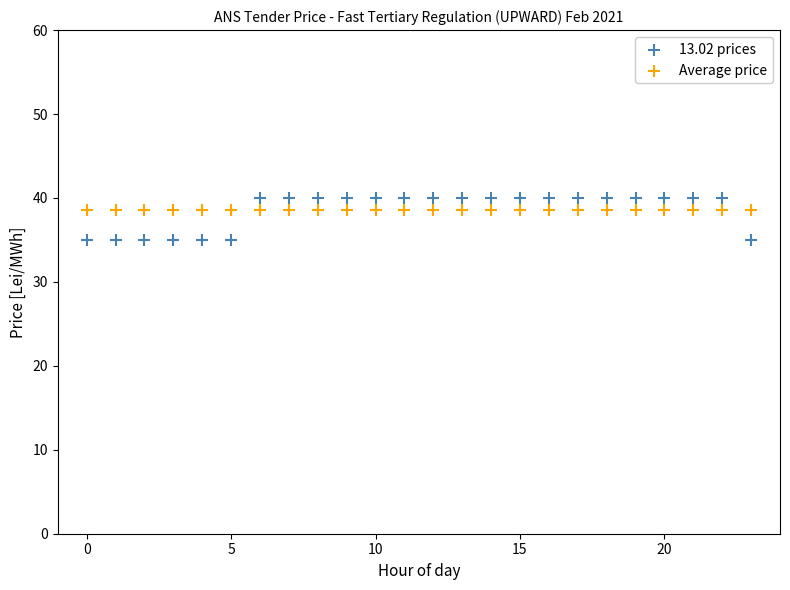

Which series reaches the minimum Y coordinate?

13.02 prices